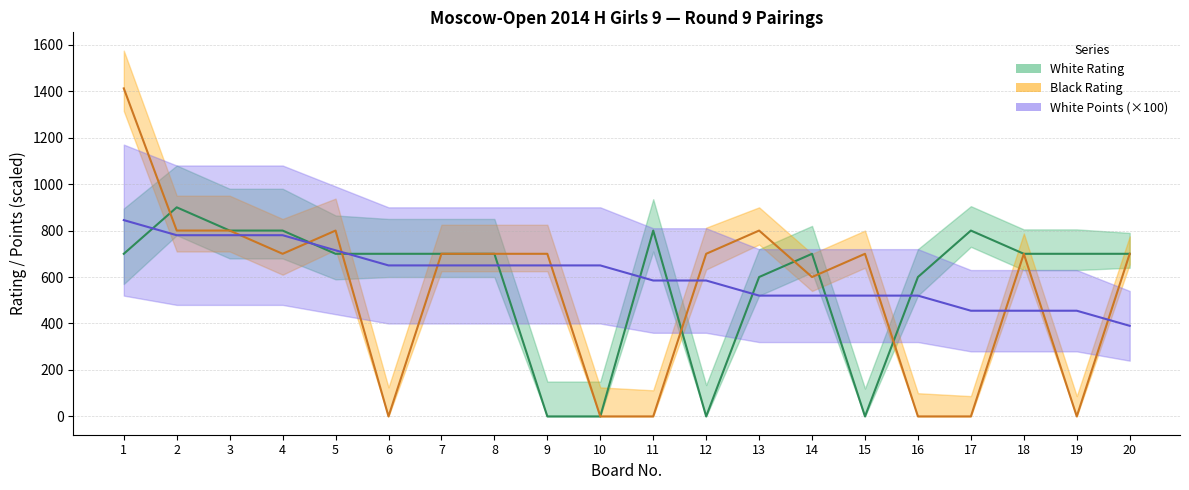

Which series changed the most between 5 and 9?

White Rating